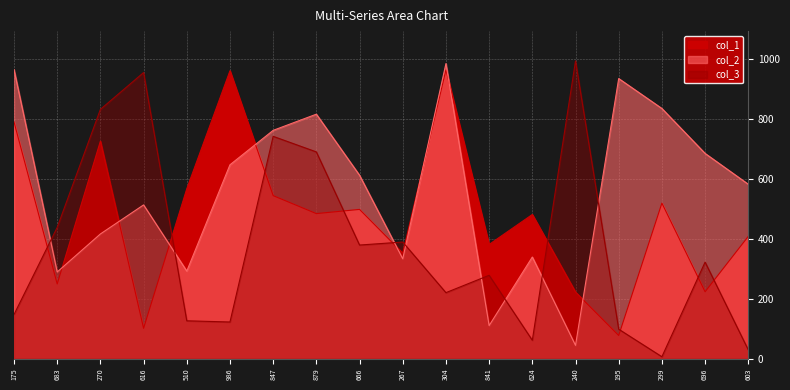

The col_2_line series shows 58 at 841. True or false?

False